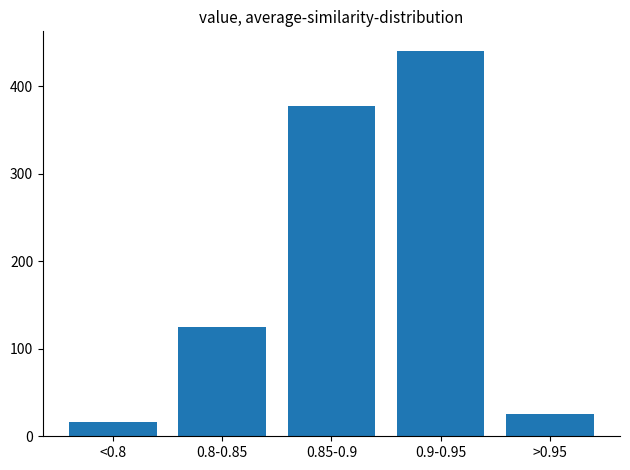

Reading left to right, transcribe all the data shown in this chart.

16	125	378	441	26